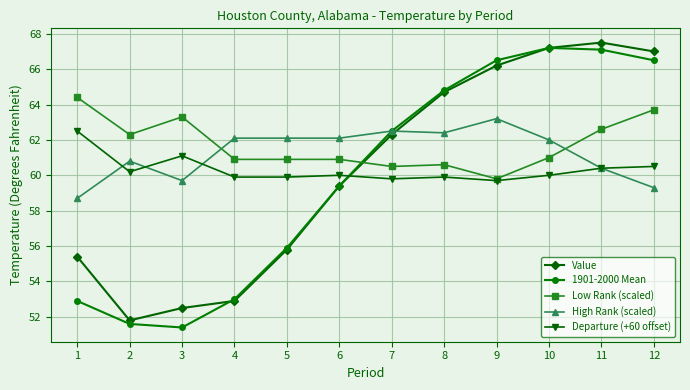

How many values in the 1901-2000 Mean series exceed 62?

6